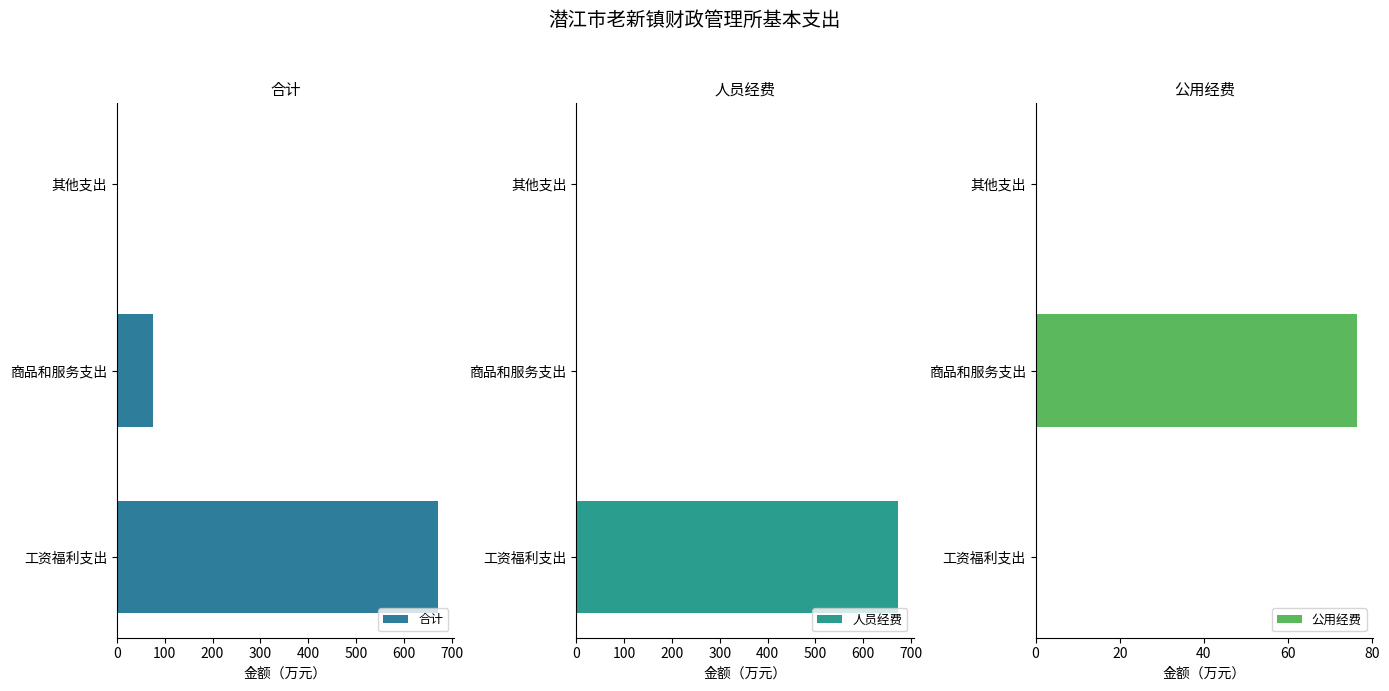

What is the value of the 合计 bar at the 2nd from the left?

76.4